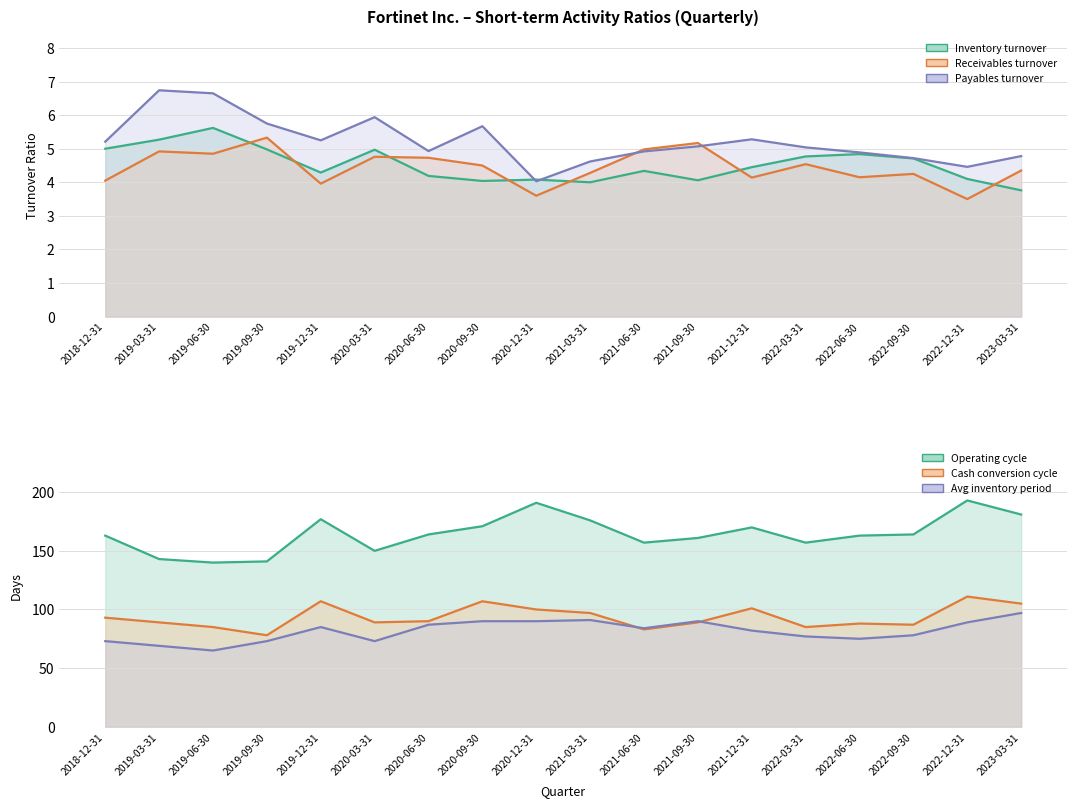

Count the number of categories in the chart.

18